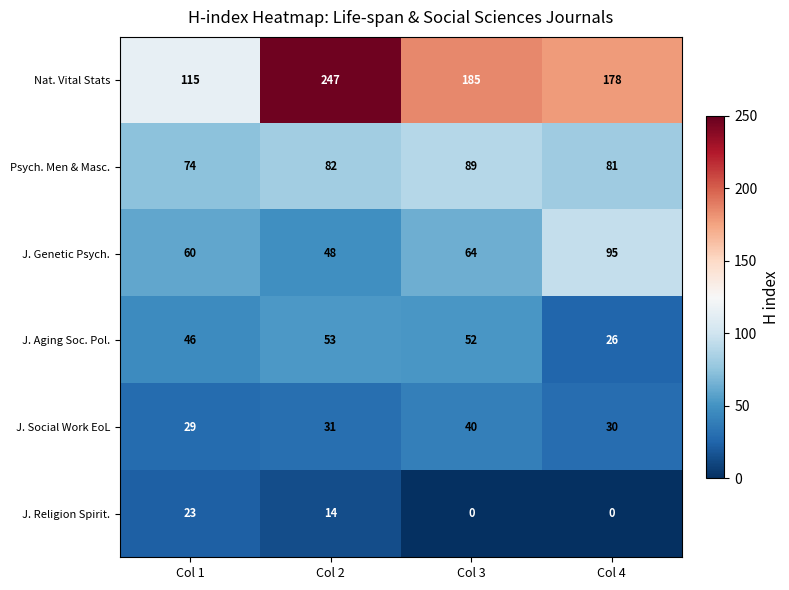

Which series has the largest range (max minus min)?

Nat. Vital Stats